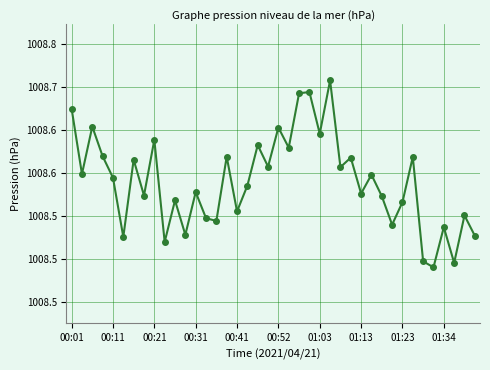

Does the chart have visible grid lines?

Yes